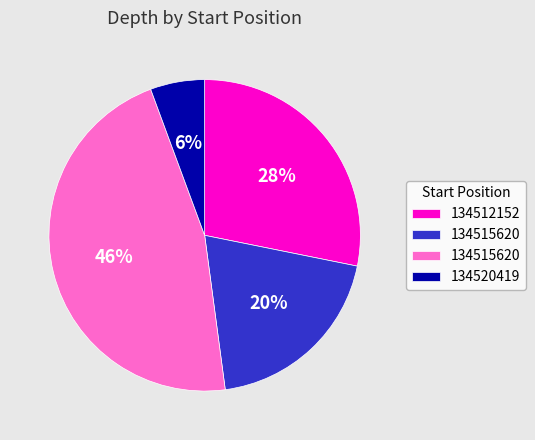

To the nearest percent, what is the average slice percentage?

25%